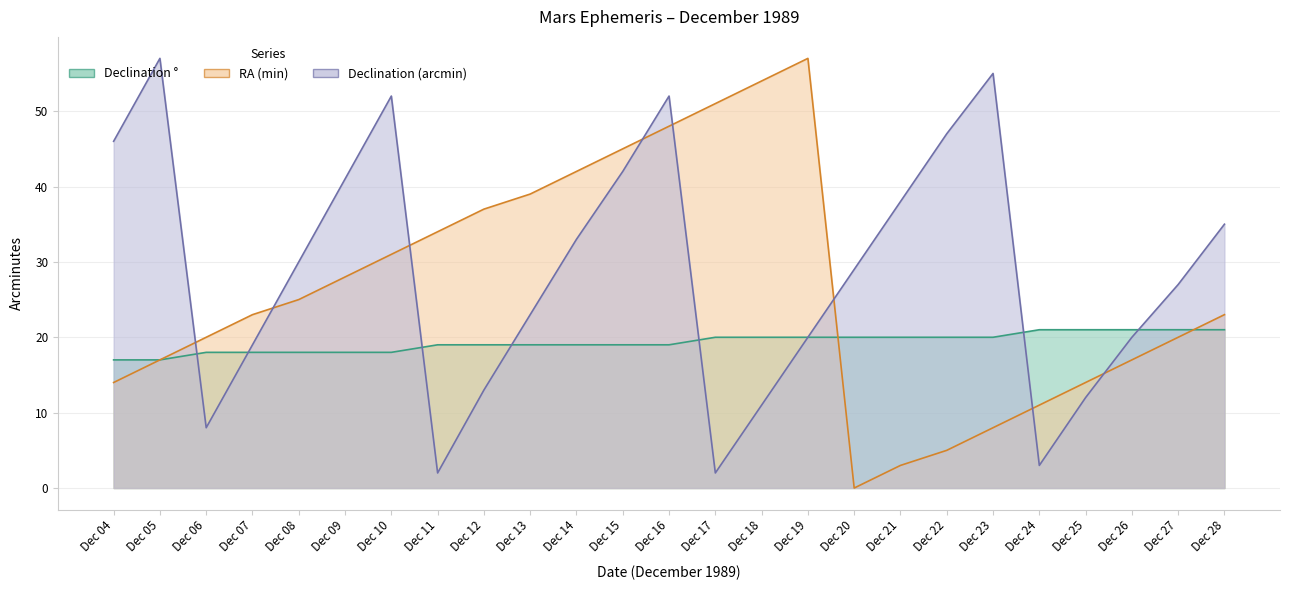

What is the average value of the RA (min) series?

27